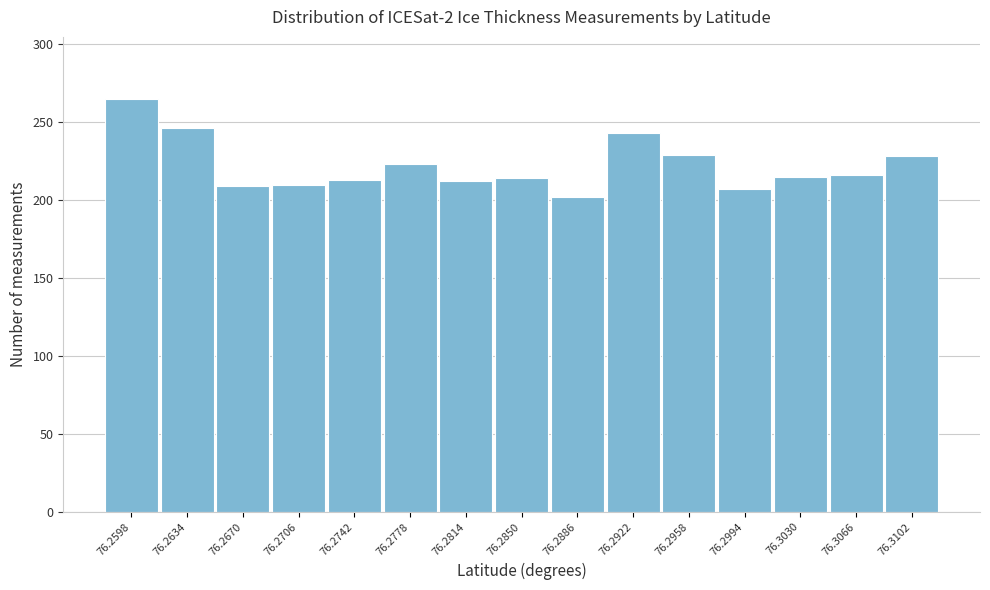

What is the average value?

222